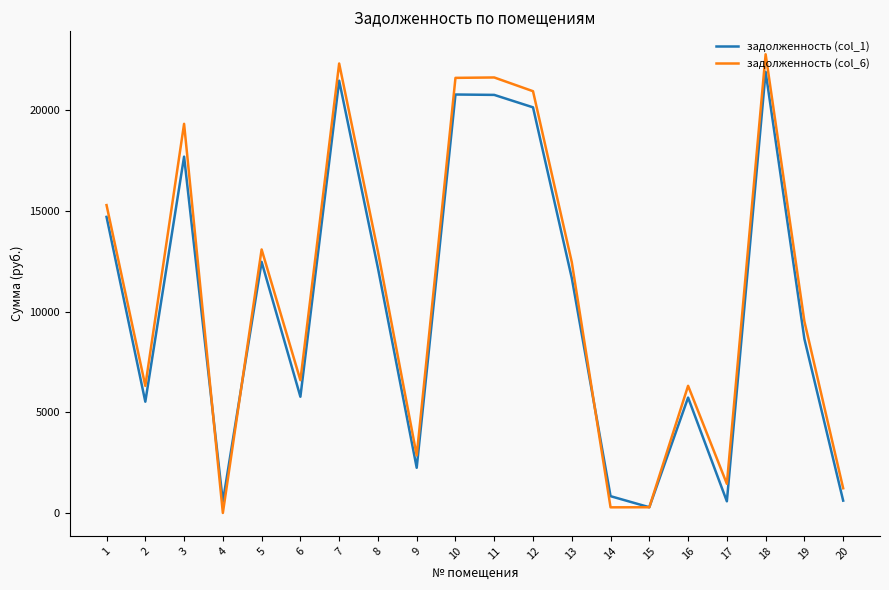

Is this an area chart (filled region under the line)?

No